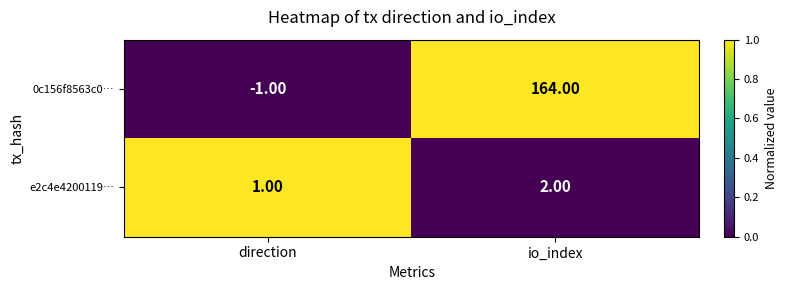

What is the sum of all 0c156f8563c0… values?

163